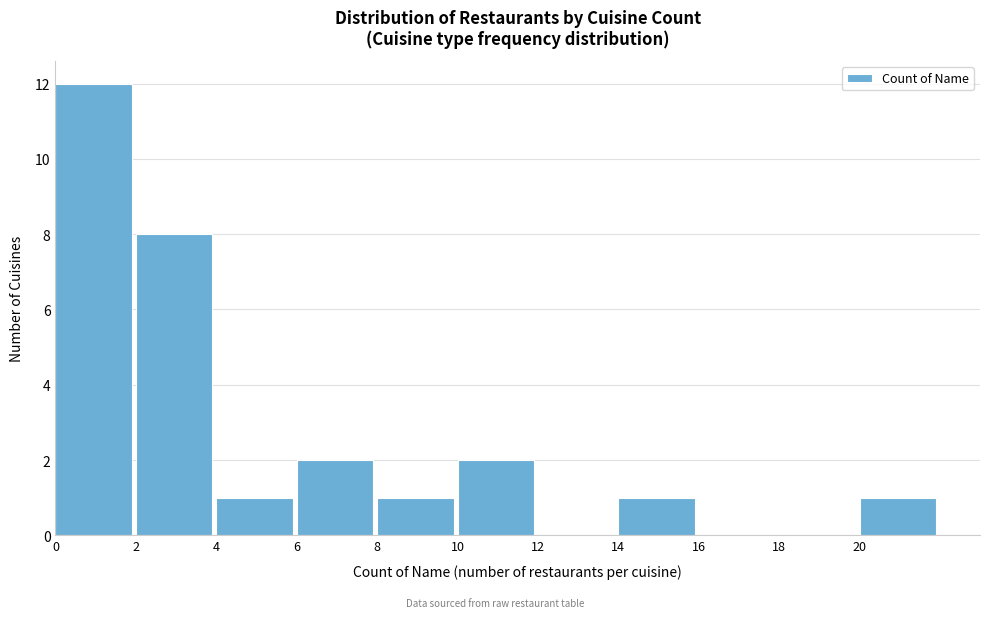

What is the height of the bar covering 10 to 12 on the x-axis? The values are not printed on the chart, so give them approximately, as read against the axis.

2